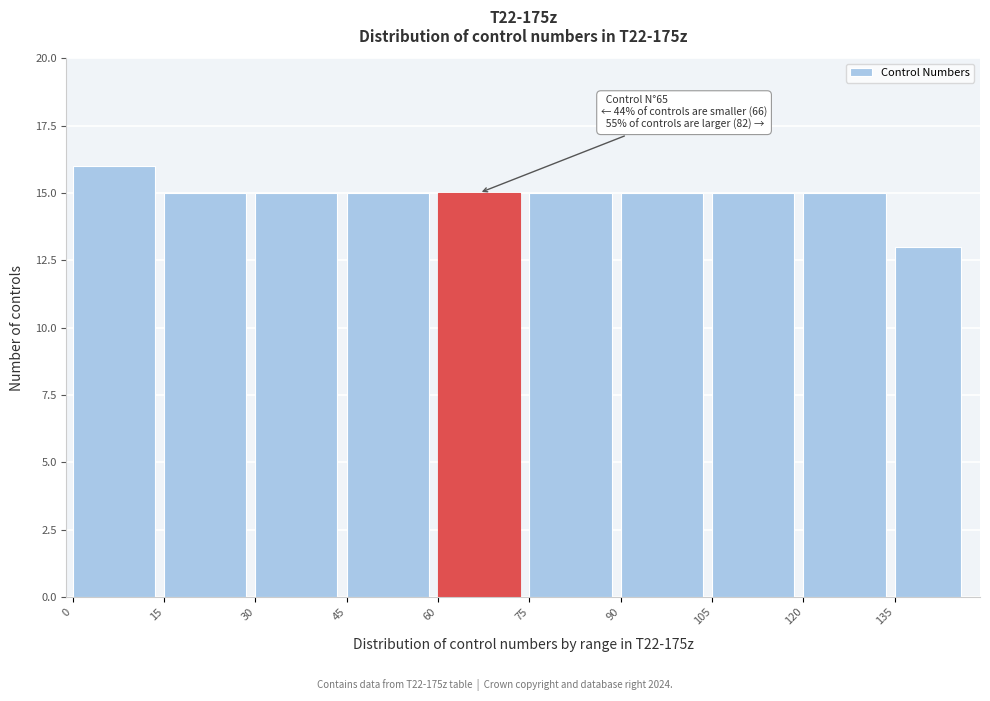

Over which range of the x-axis is the bar tallest?

0 to 15